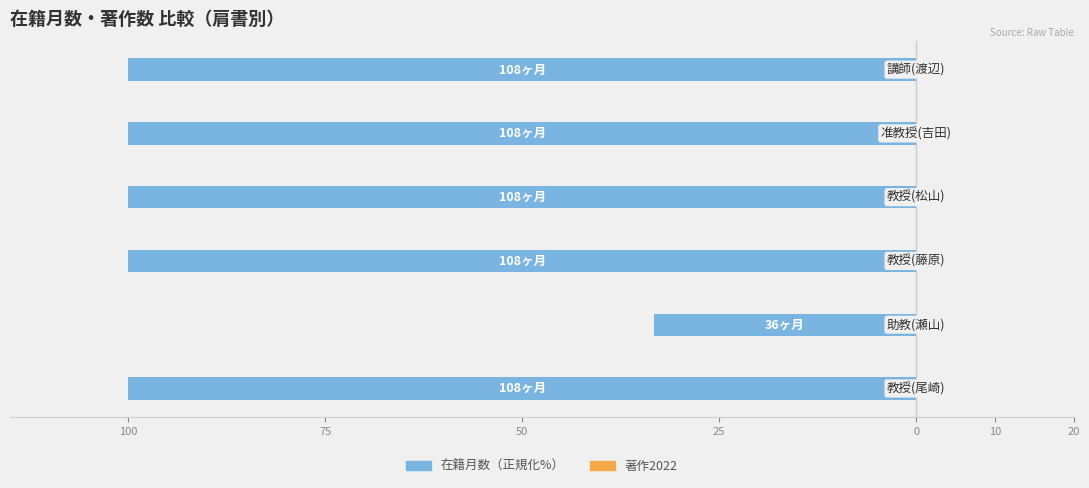

Are the bars horizontal?

Yes